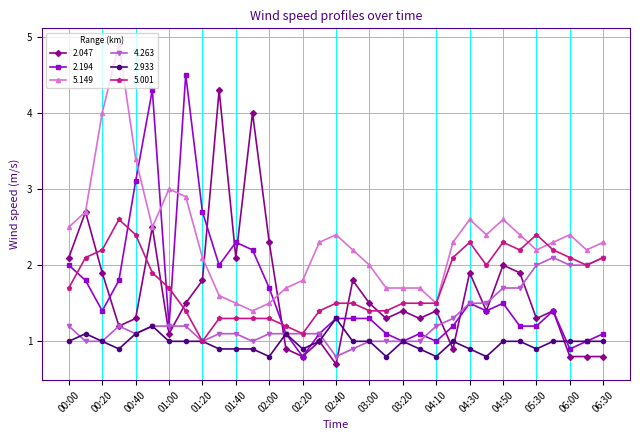

List the series in order of their peak value, highest first.

5.149, 2.194, 2.047, 5.001, 4.263, 2.933